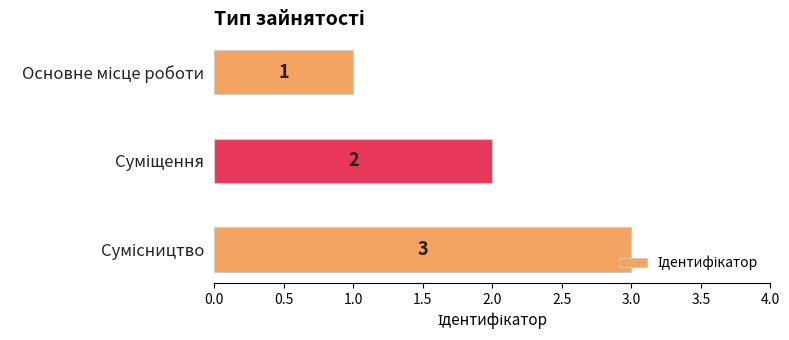

What is the sum of all values?

6